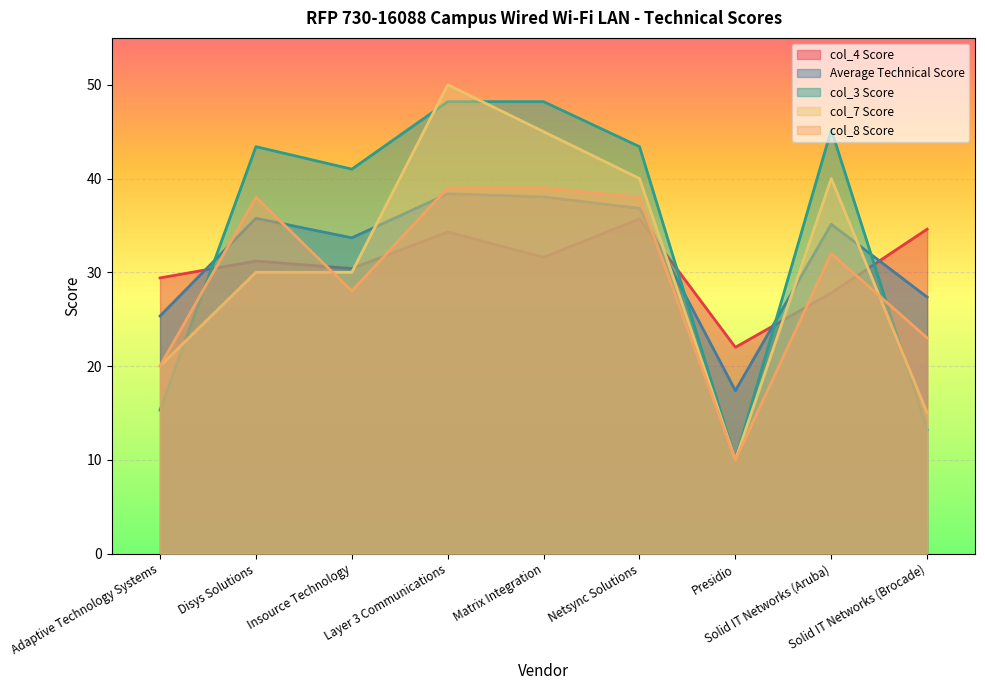

Count the col_7 values in the range 20 to 40.

5